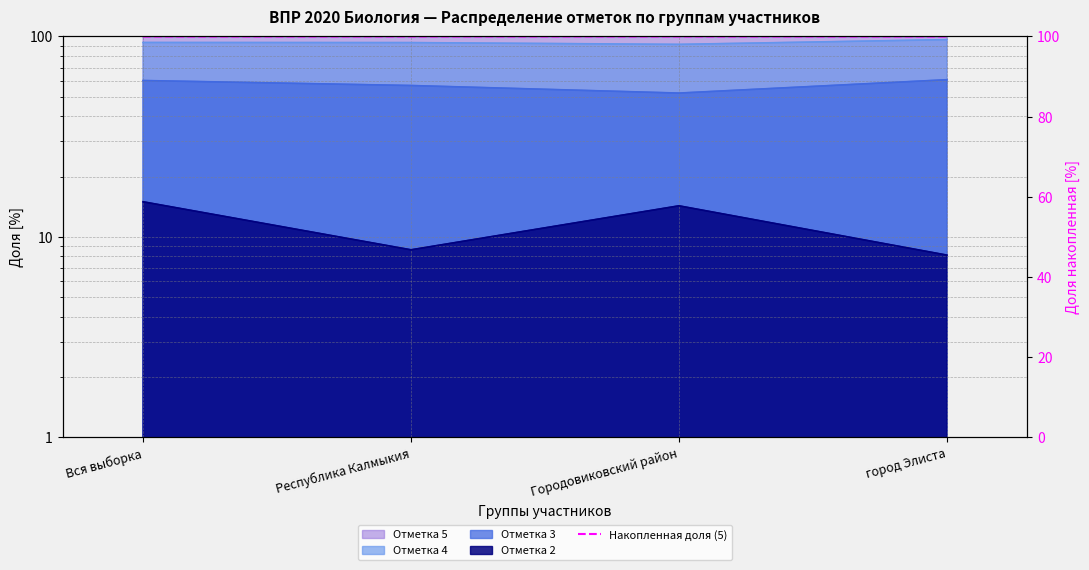

What is the label of the 4th point from the left?

город Элиста